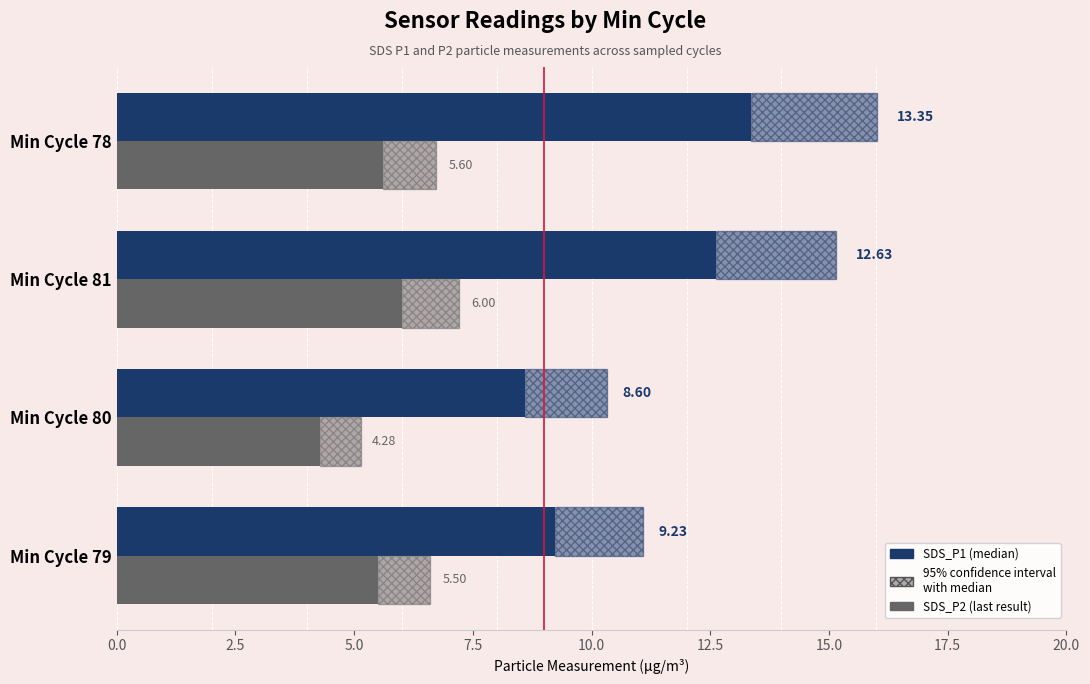

Reading right to left, list all the values displayed in this chart.

SDS_P1: 13.3	12.6	8.6	9.2
SDS_P2: 5.6	6.0	4.3	5.5
SDS_P1 range: 2.7	2.5	1.7	1.8
SDS_P2 range: 1.1	1.2	0.9	1.1